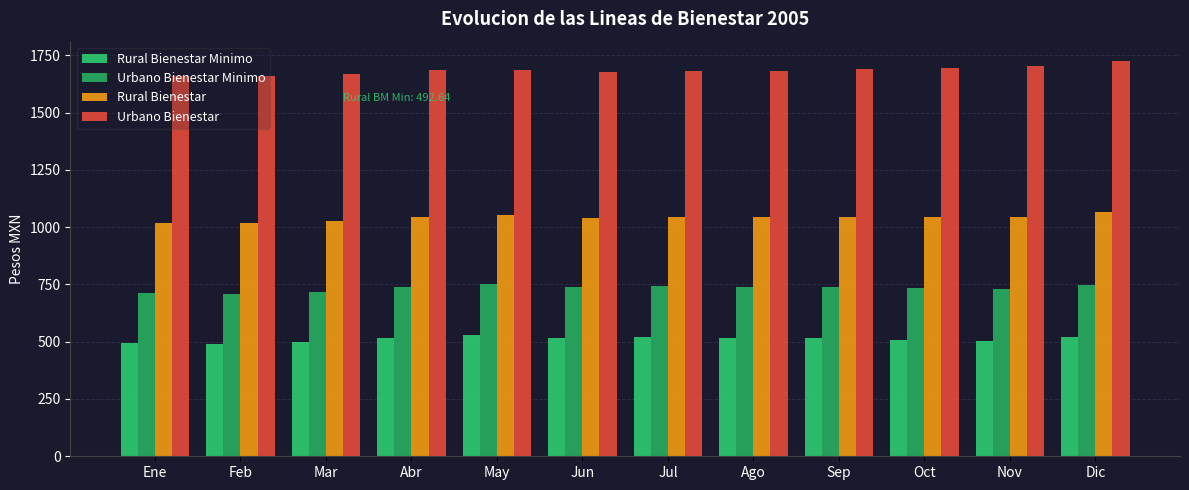

What is the total value across all series at Dic?

4050.7